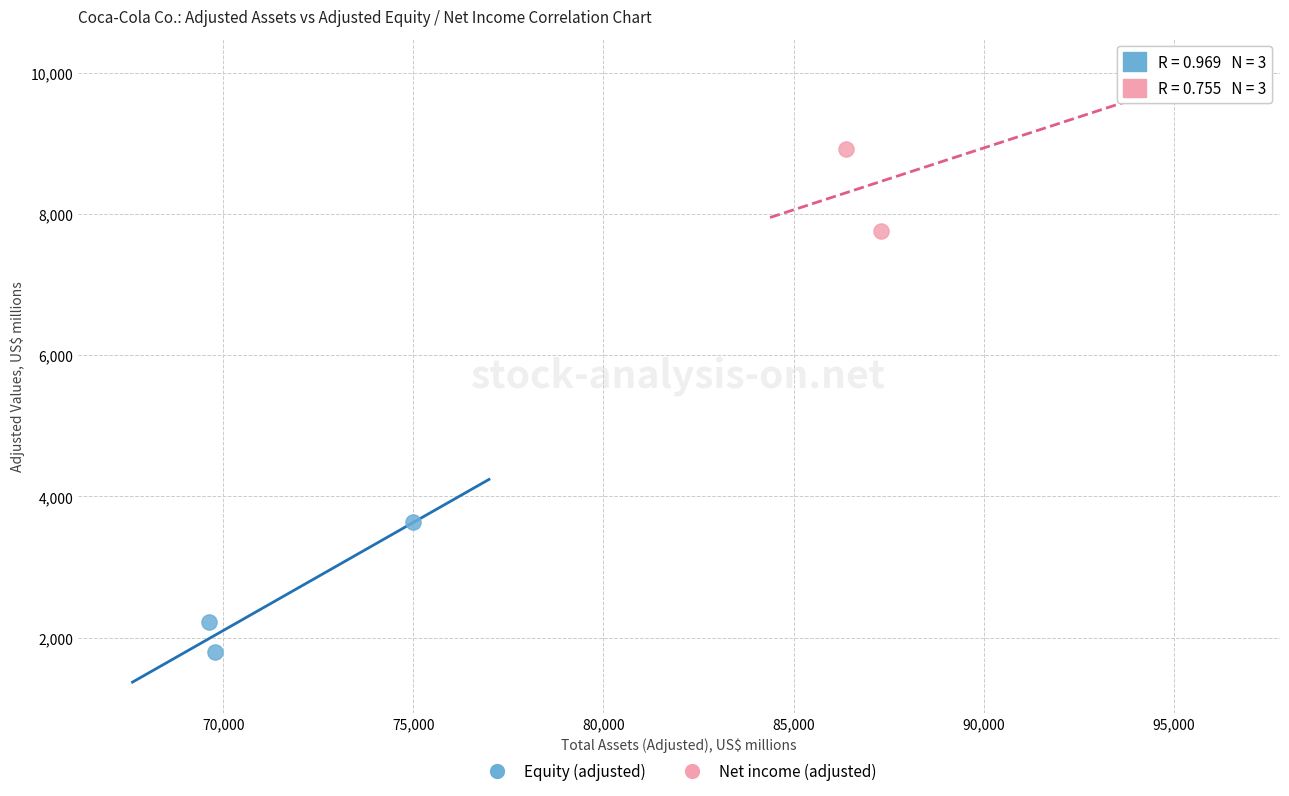

Which series contains the lowest Y value?

Equity (adjusted)